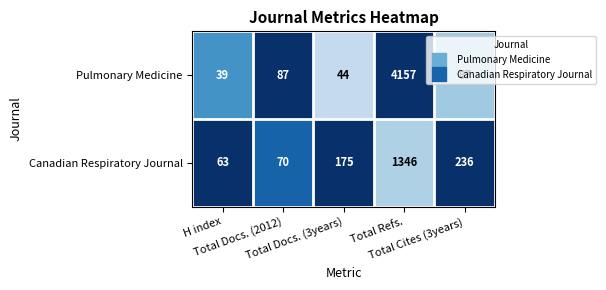

Which series has the largest total across all categories?

Pulmonary Medicine